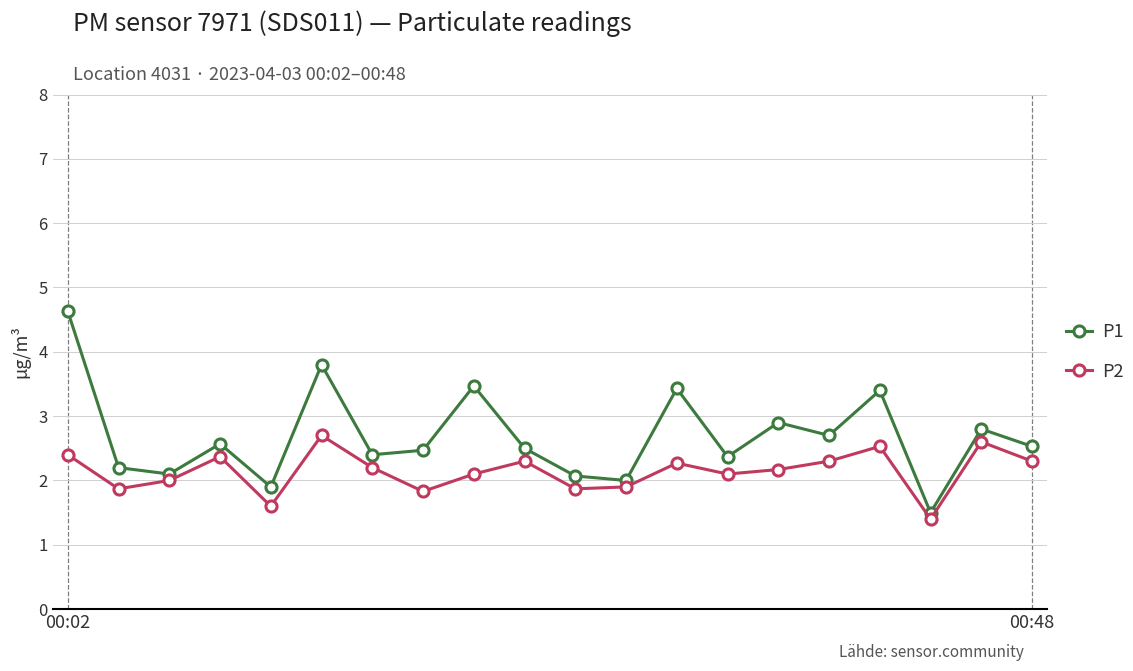

What is the value of the P1 point at the 12th from the left?

2.0